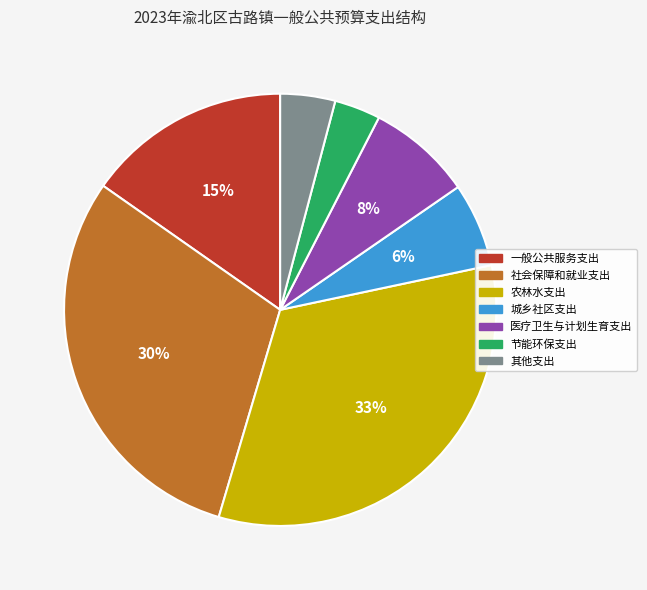

True or false: 城乡社区支出 accounts for 13% of the total.

False